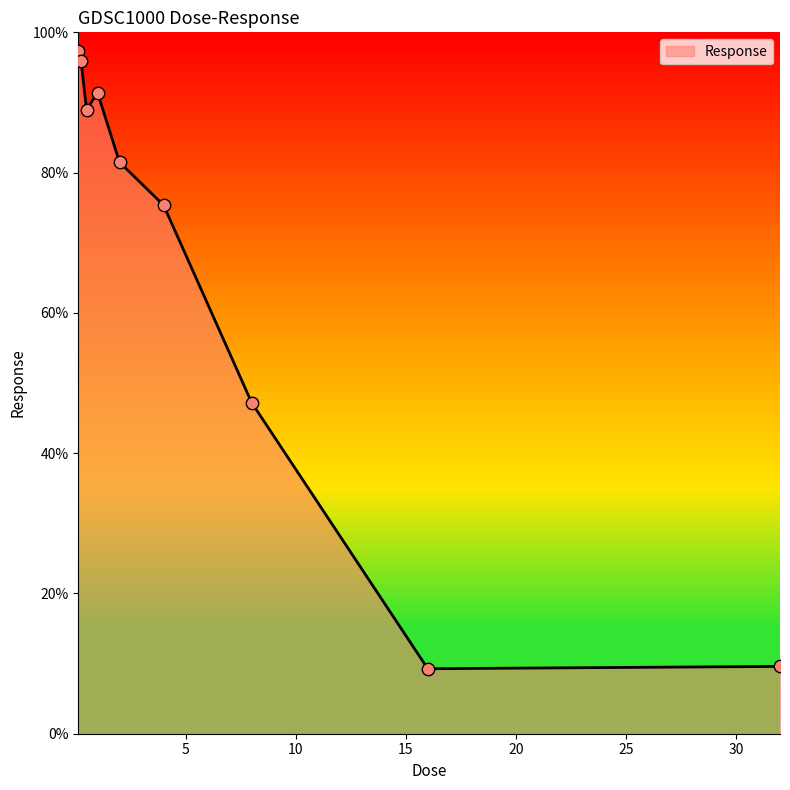

What is the difference between the maximum and minimum values?

88.1